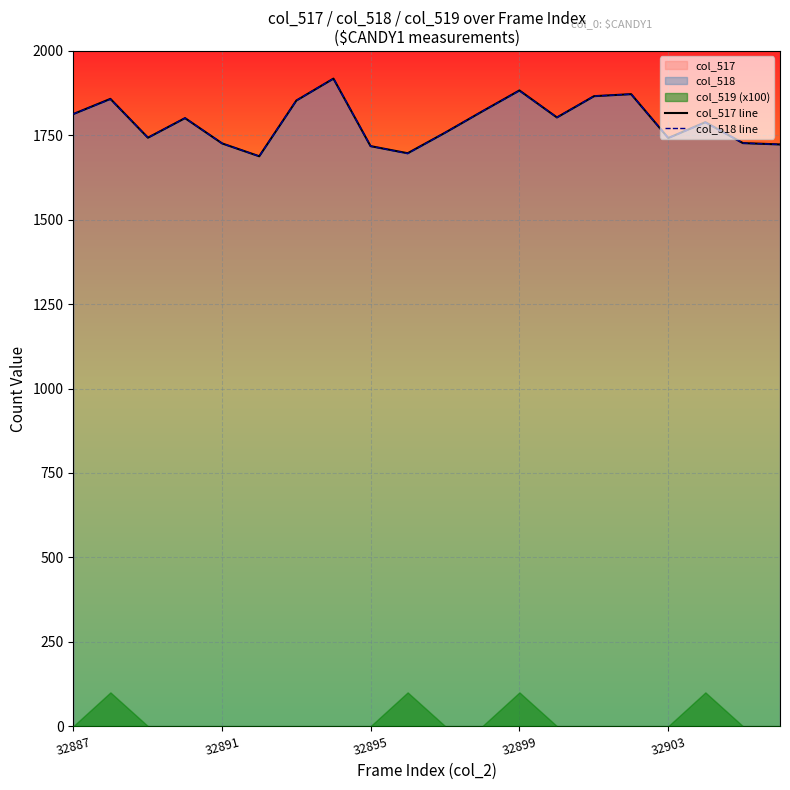

The col_517 line series shows 1084 at 32891. True or false?

False